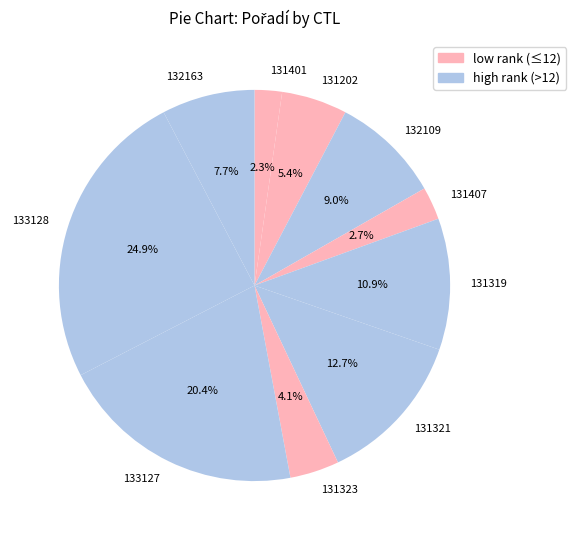

What percentage do 131321 and 131202 together represent?

18.1%